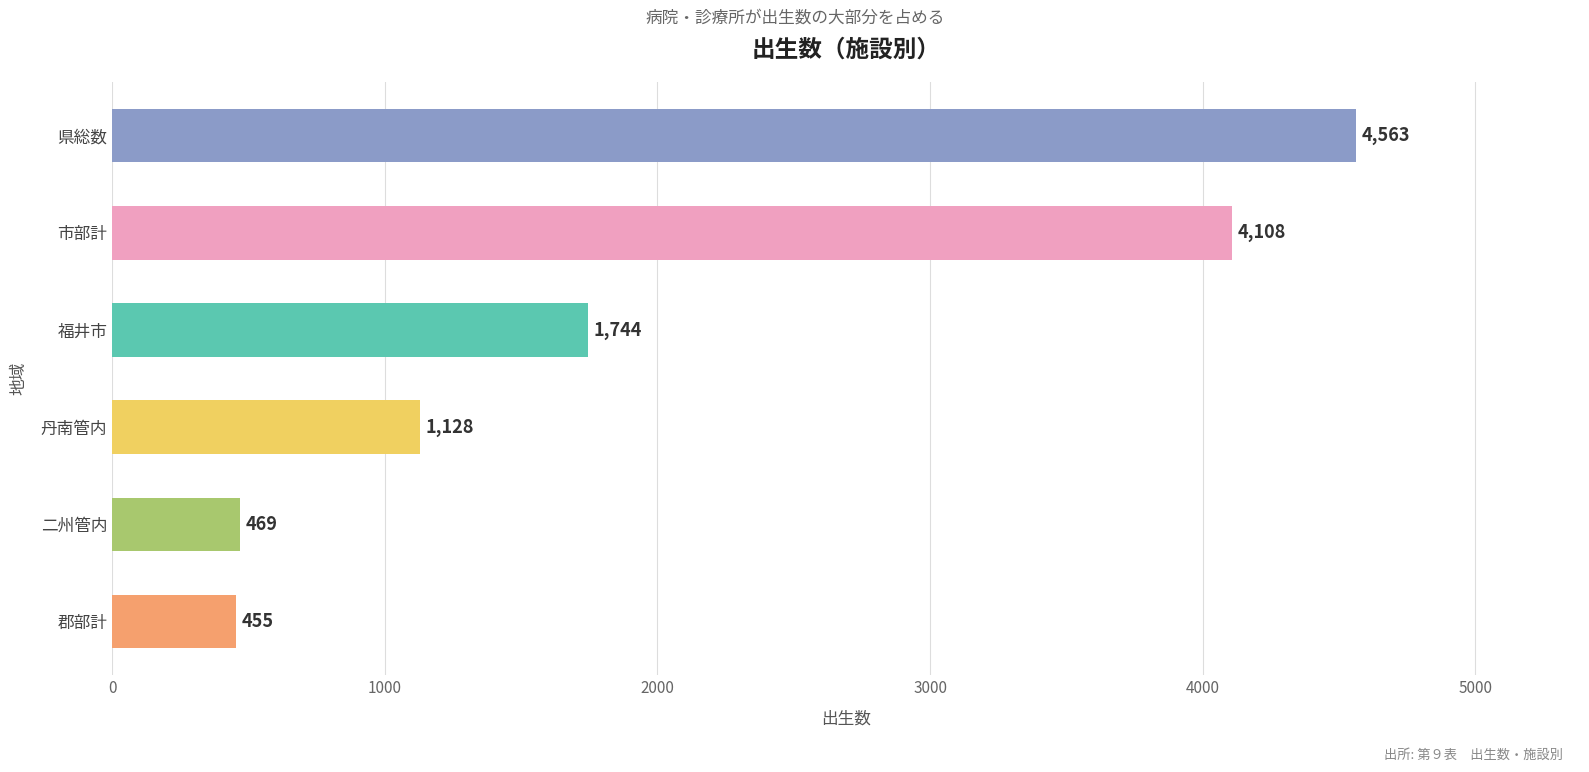

What is the difference between the maximum and second lowest values?

4094